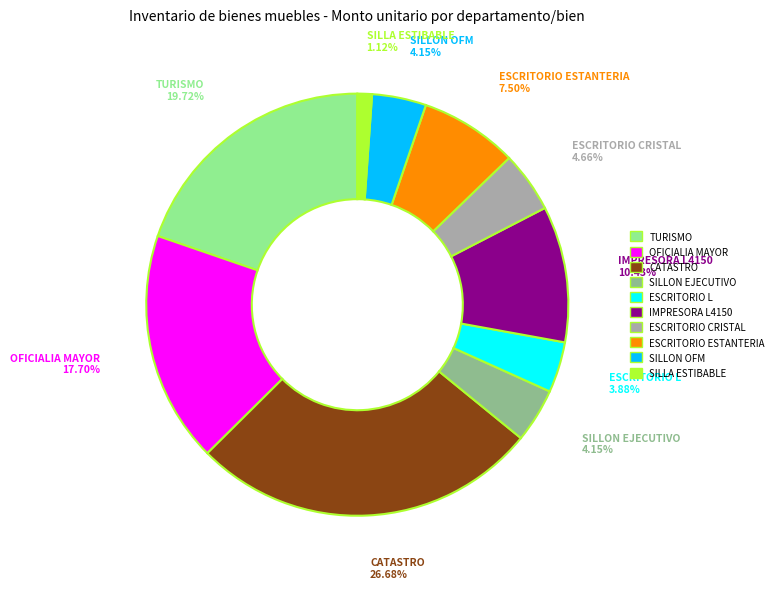

What percentage do TURISMO and OFICIALIA MAYOR together represent?

37.4%